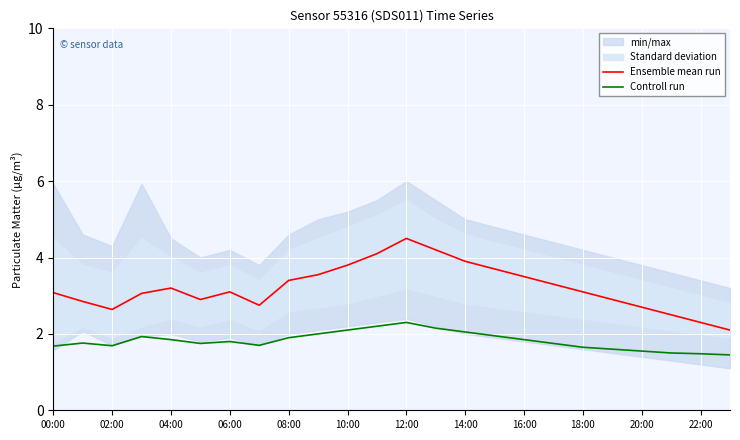

What is the value of the Ensemble mean run point at the 17th from the left?

3.5